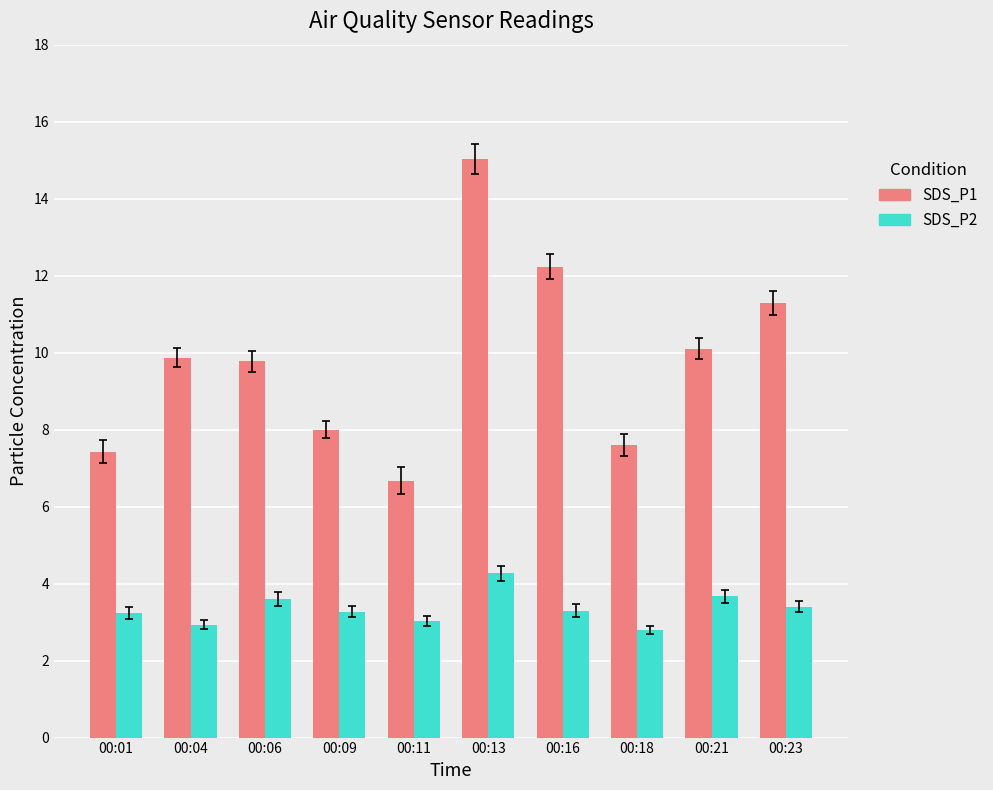

How many bars are there in each group?

2